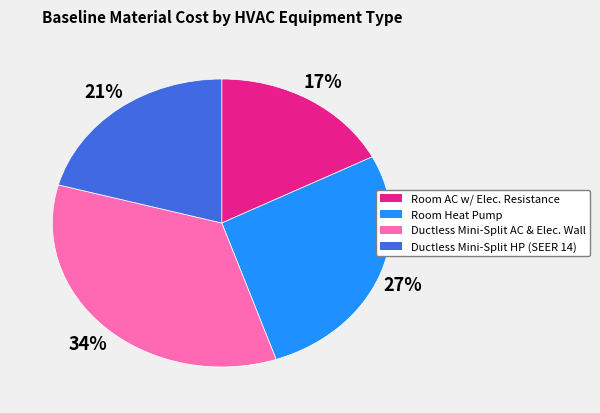

To the nearest percent, what is the difference between the largest and smallest slice percentages?

17%